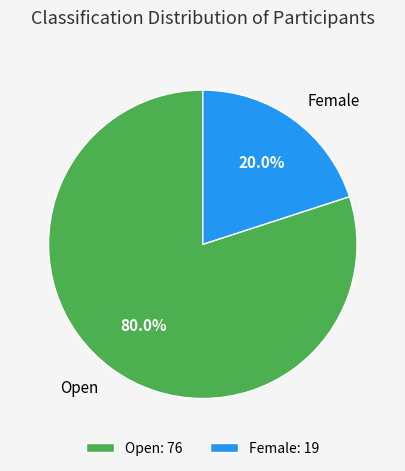

Does Female account for over 50% of the chart?

No